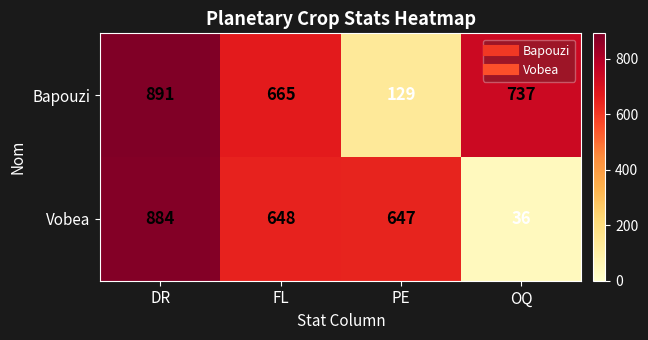

How many distinct data groups are displayed?

2